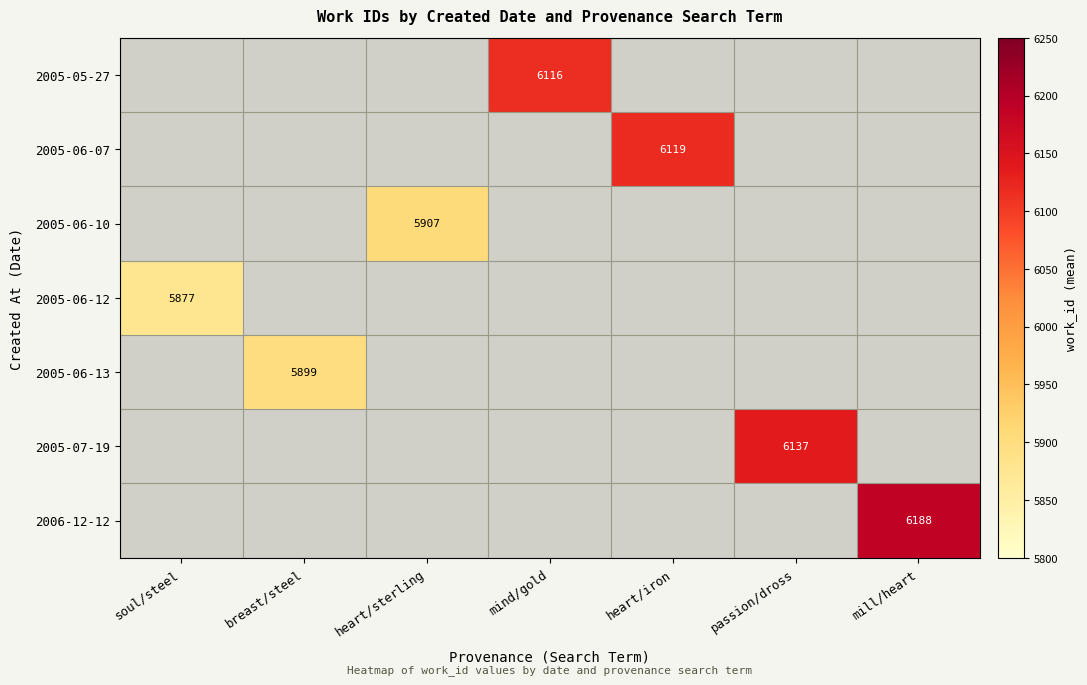

Which label corresponds to the largest value in the chart?

mill/heart